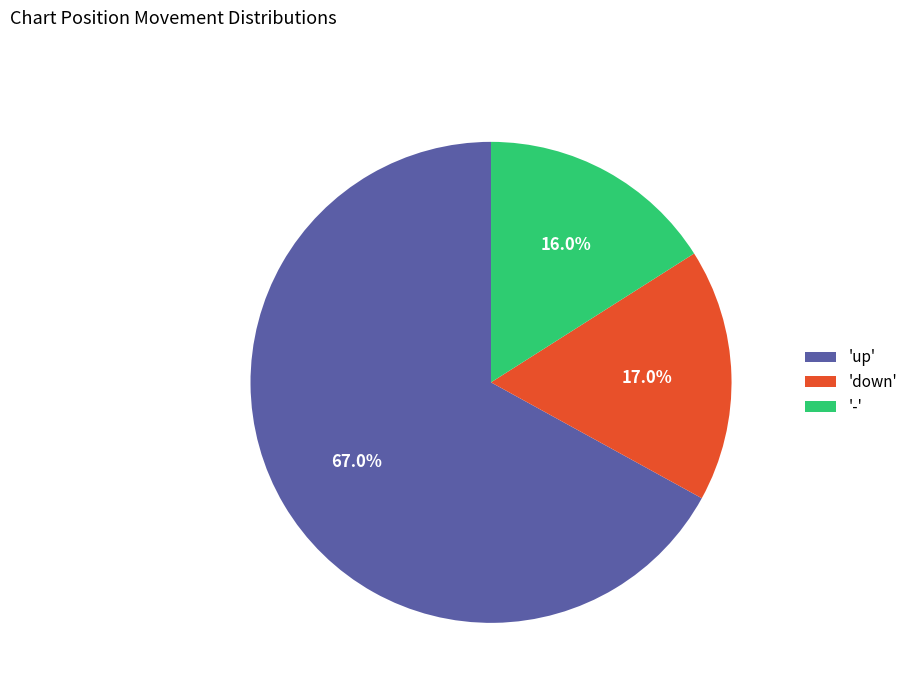

Which category has the biggest portion of the pie?

'up'